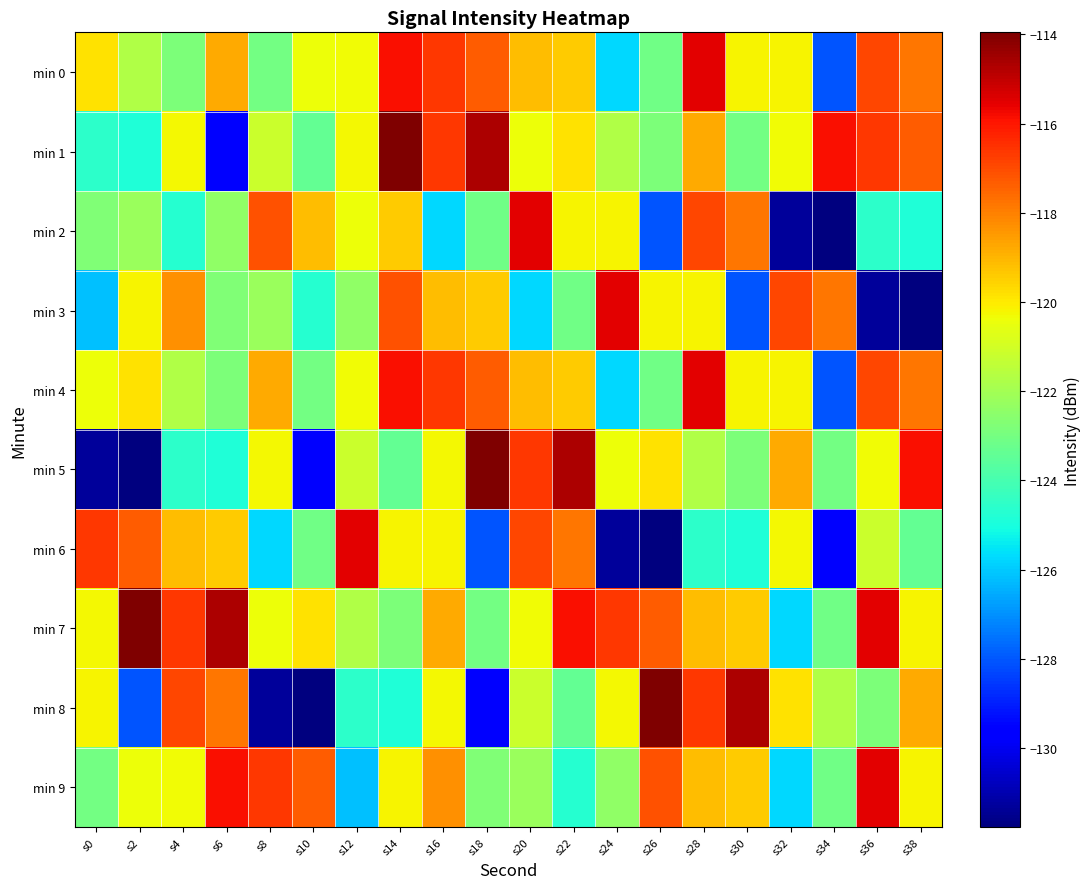

Which series has the largest total across all categories?

min 7